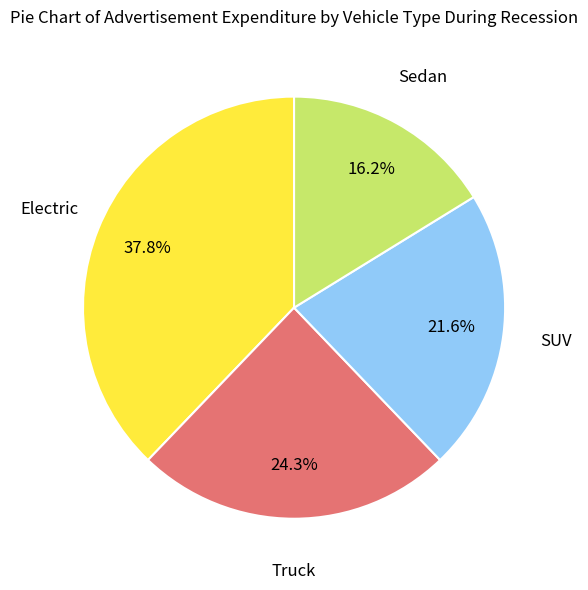

Does any single category account for the majority?

No